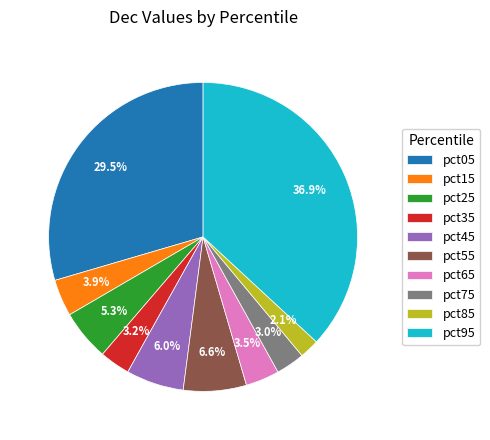

Is there any slice that represents more than half of the pie?

No